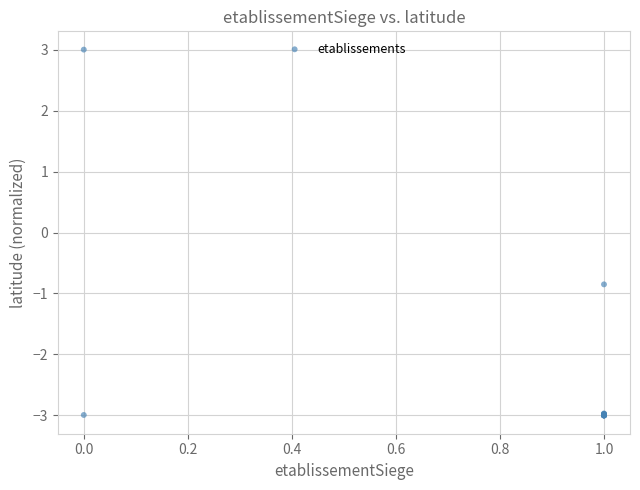

What Y value in the scatter plot is closest to 0?

-0.9